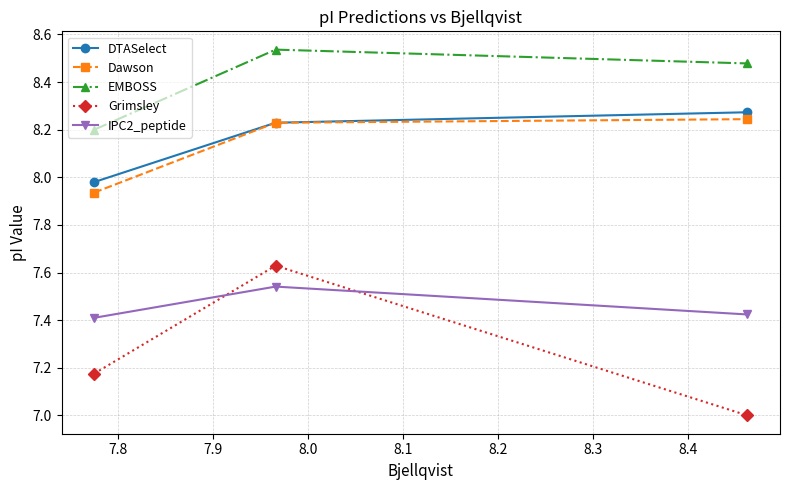

What is the smallest value displayed?

7.0